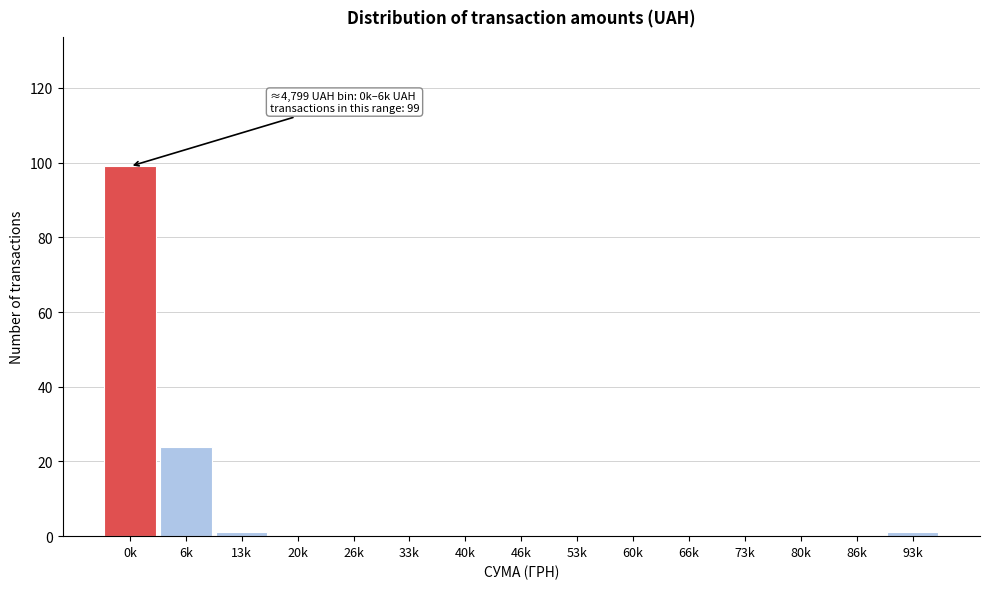

Reading left to right, transcribe all the data shown in this chart.

0k=99	6k=24	13k=1	20k=0	26k=0	33k=0	40k=0	46k=0	53k=0	60k=0	66k=0	73k=0	80k=0	86k=0	93k=1